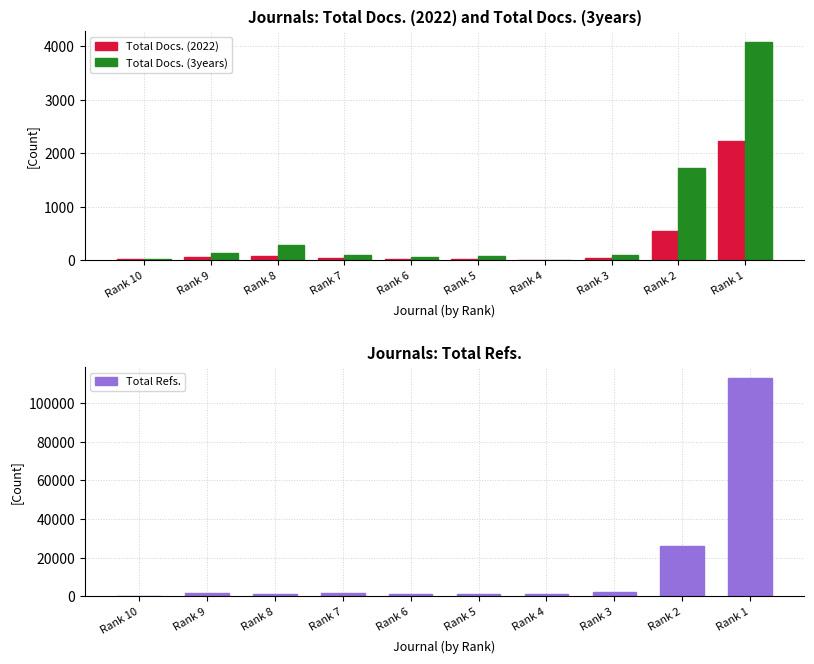

Which series has the largest total across all categories?

Total Refs.